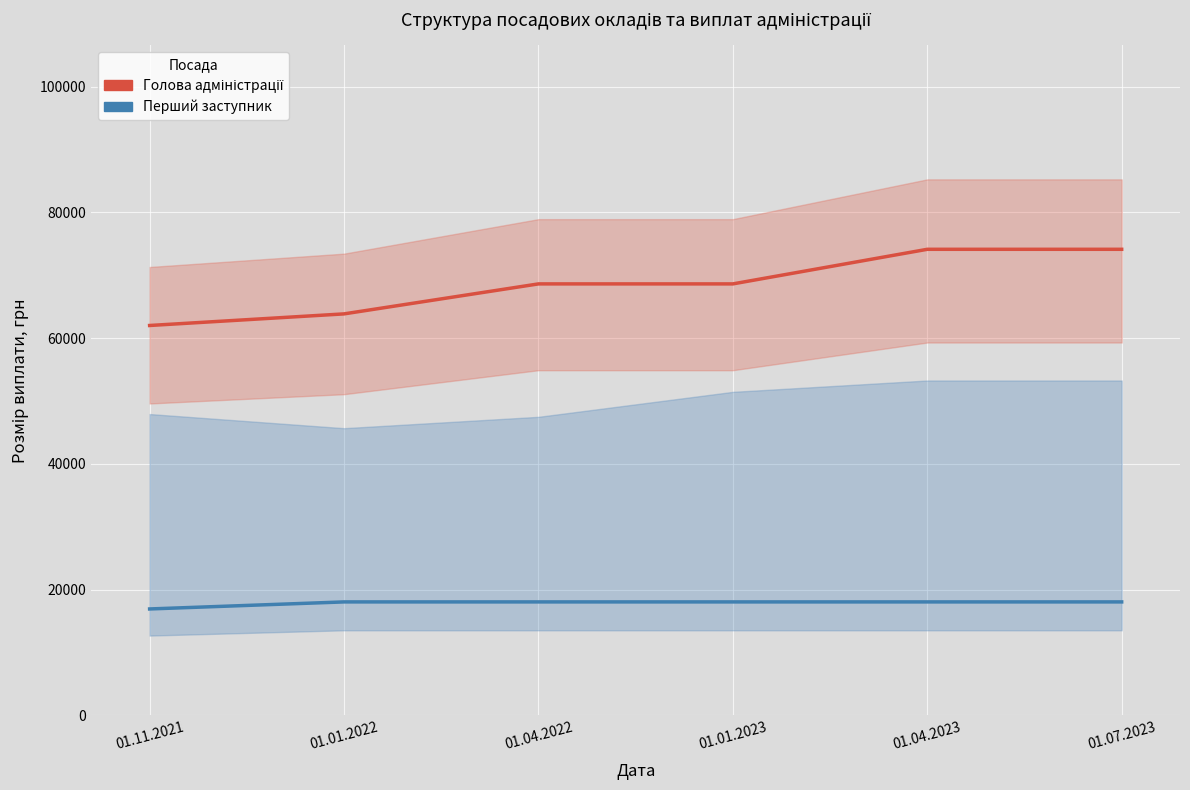

True or false: Голова адміністрації and Перший заступник intersect in this chart.

False